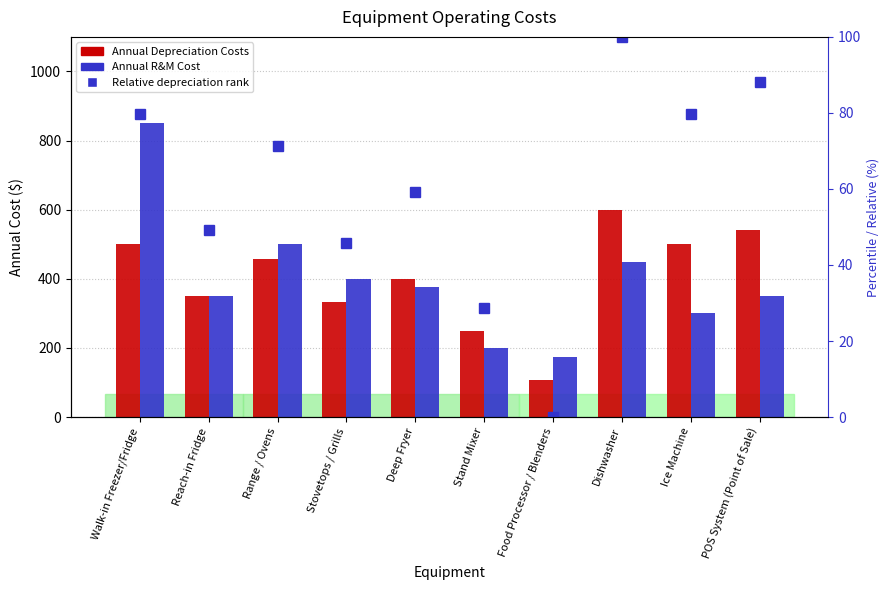

What are all the series names shown in the legend?

Annual Depreciation Costs, Annual R&M Cost, Relative depreciation rank